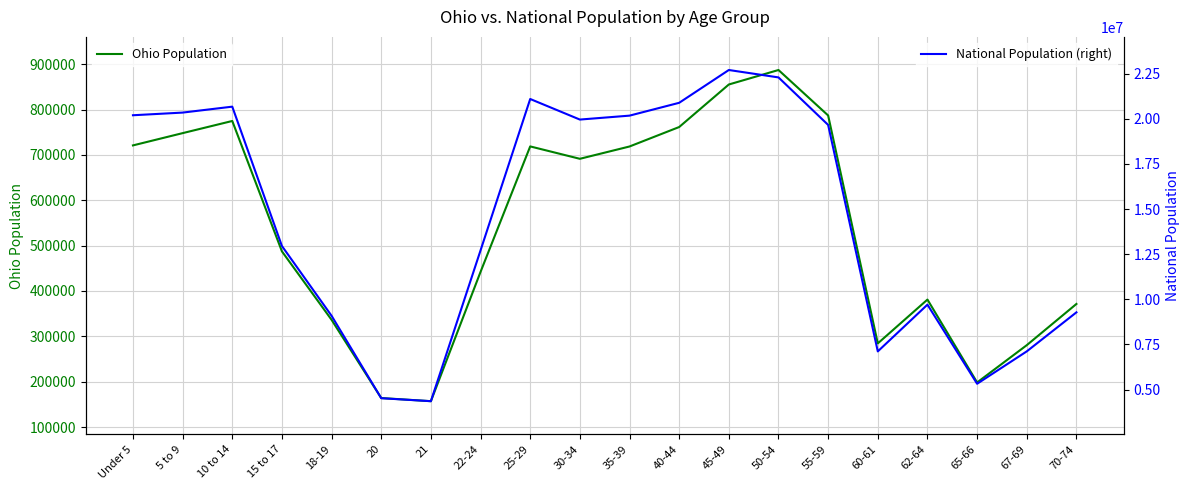

Does the chart have visible grid lines?

Yes